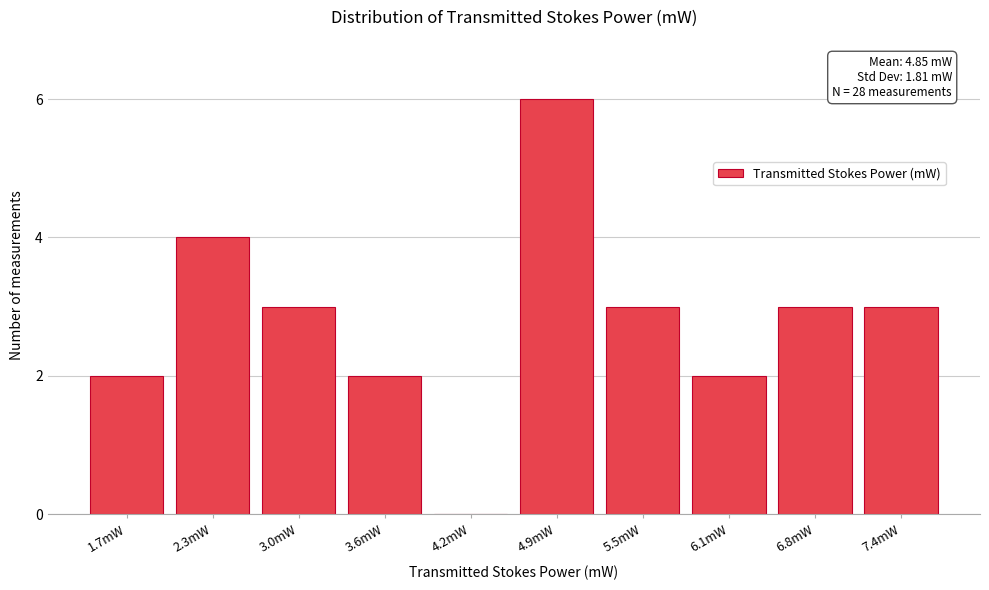

Reading left to right, list all the values displayed in this chart.

1.7mW=2	2.3mW=4	3.0mW=3	3.6mW=2	4.2mW=0	4.9mW=6	5.5mW=3	6.1mW=2	6.8mW=3	7.4mW=3